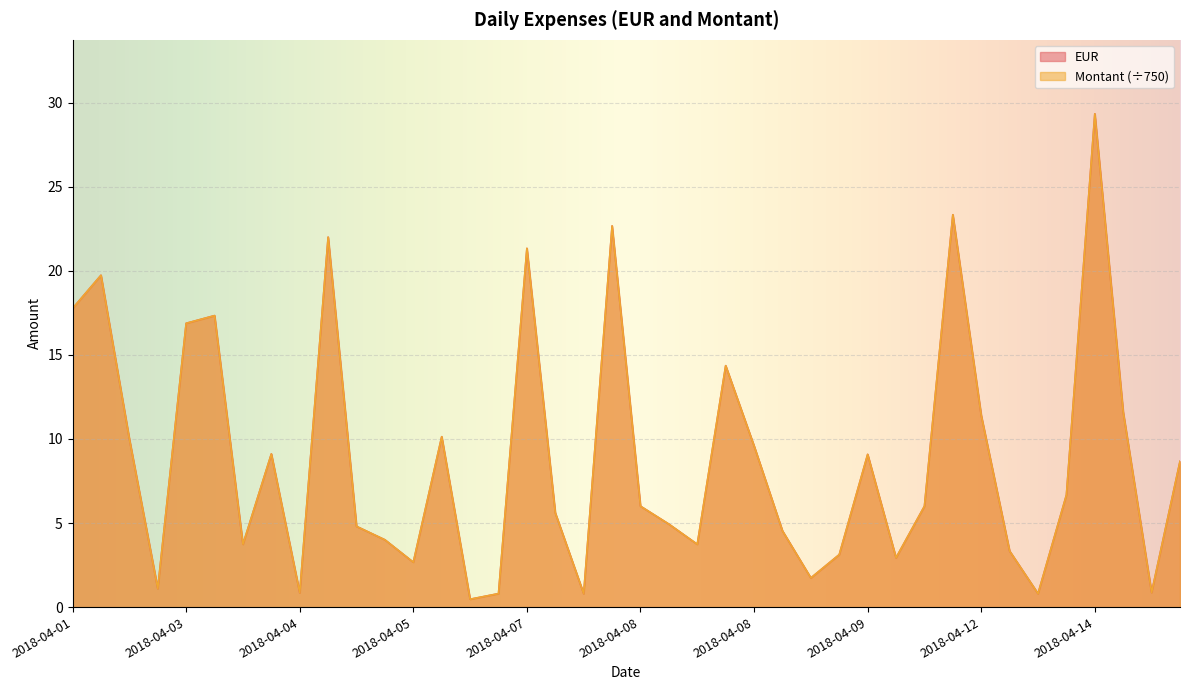

True or false: EUR and Montant intersect in this chart.

False